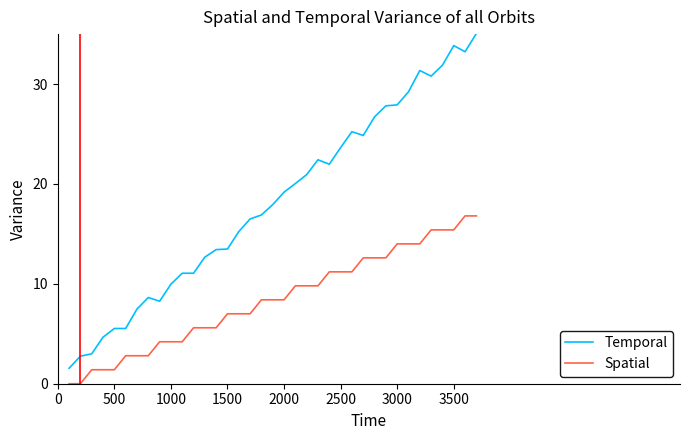

List the series in order of their overall mean, lowest first.

Spatial, Temporal